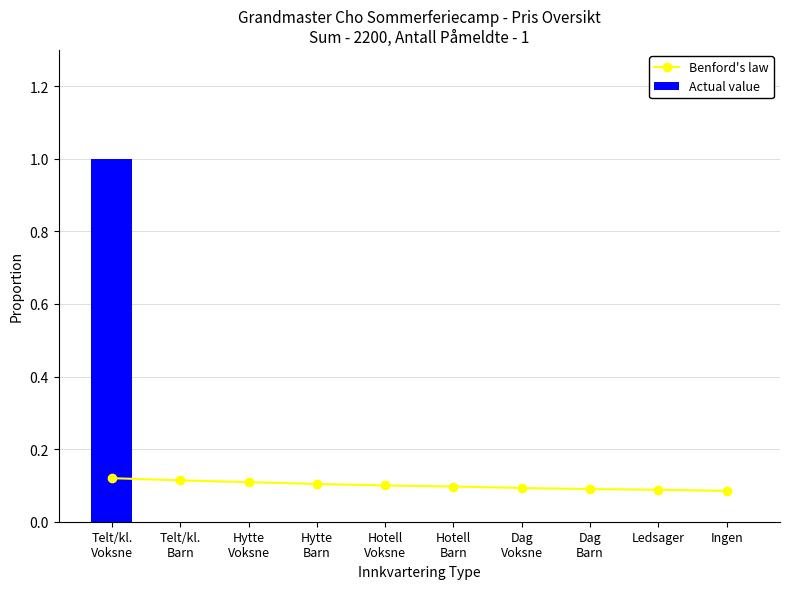

What position from the left is Ingen?

10